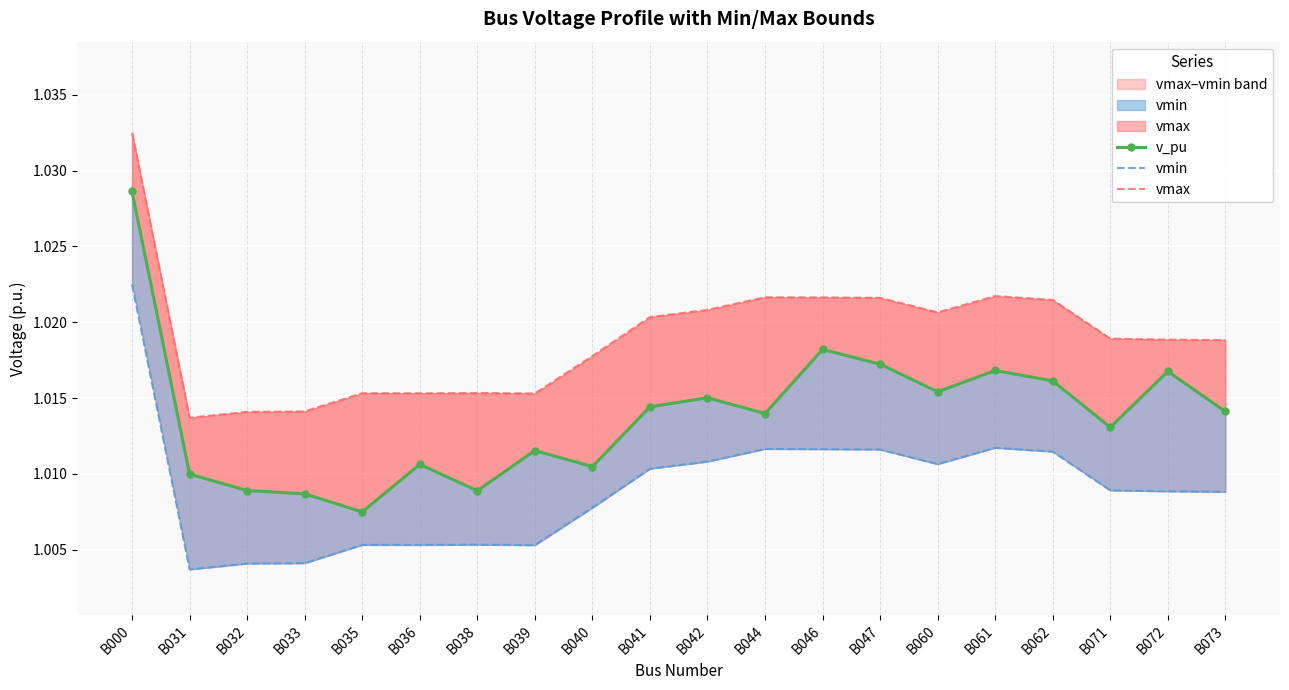

What are all the series names shown in the legend?

v_pu, vmin, vmax